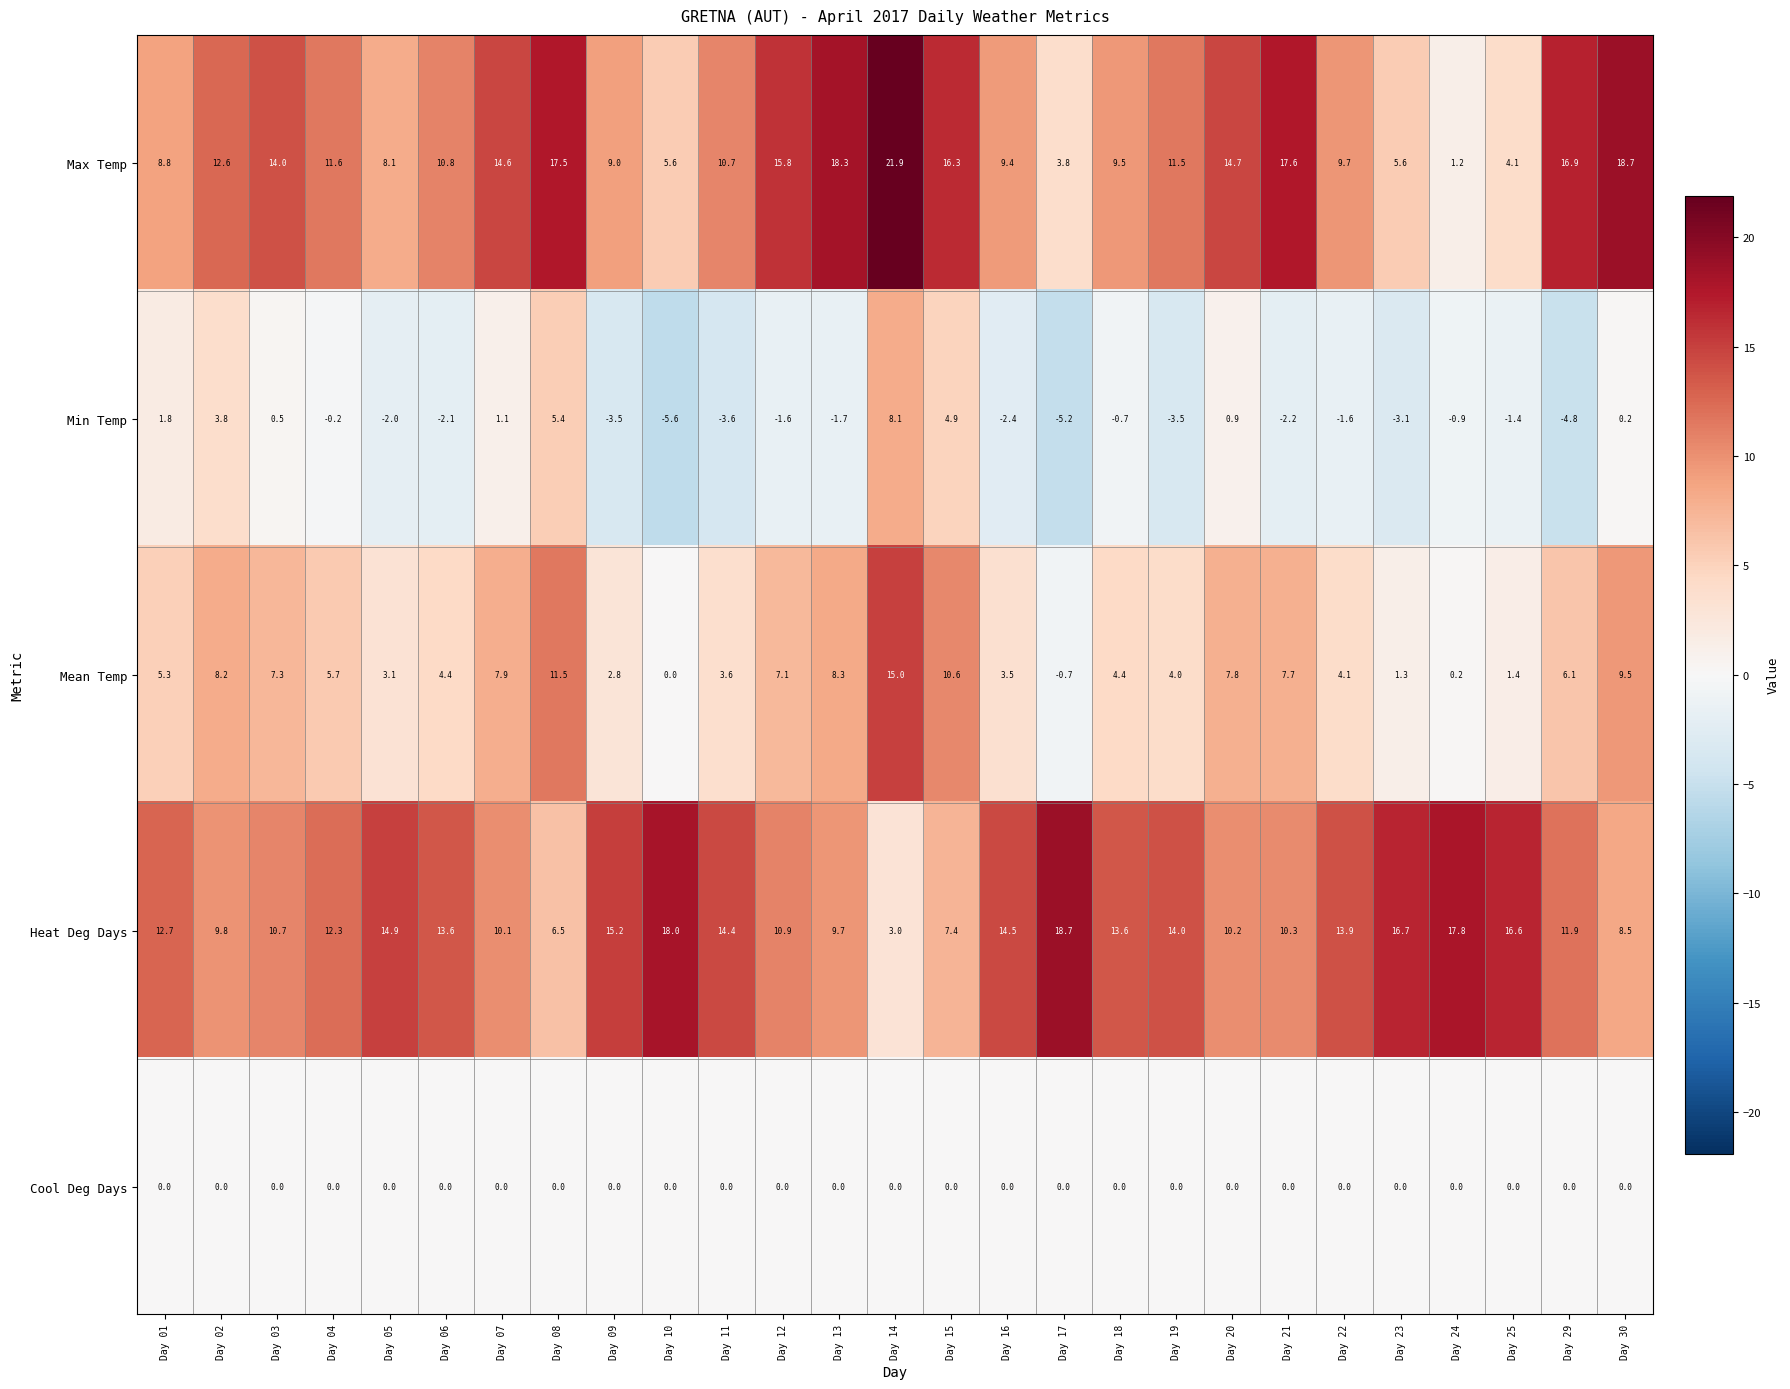

What is the total value across all series at Day 09?

23.5